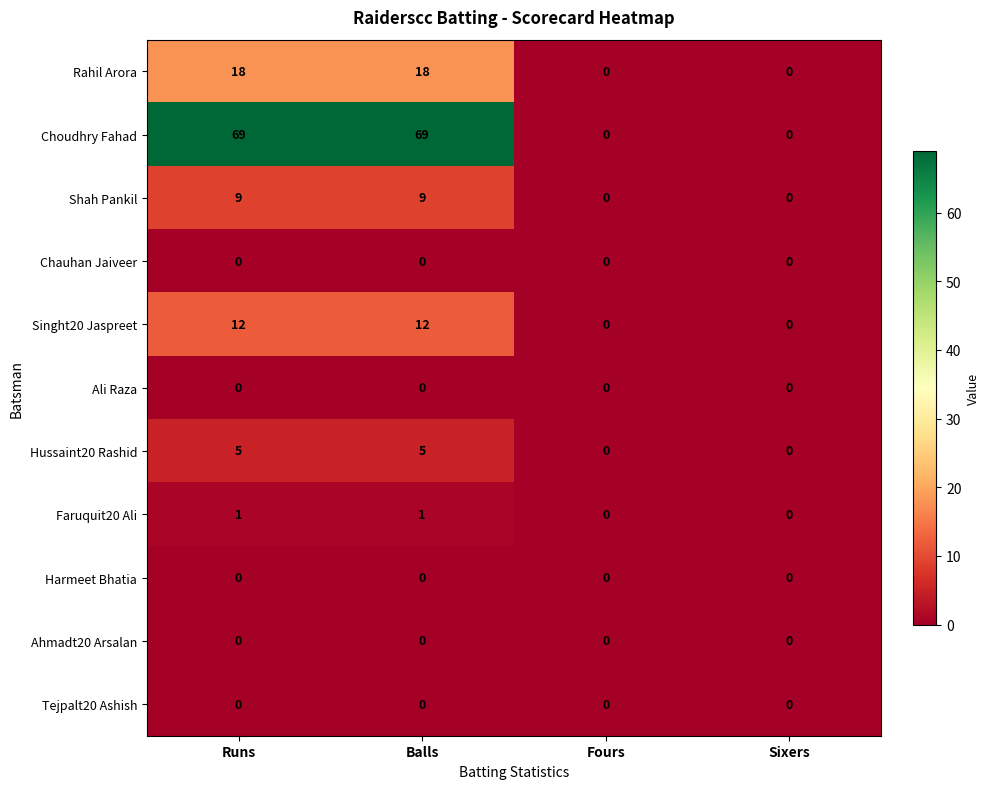

What is the difference between the maximum and second lowest values in the Rahil Arora series?

18